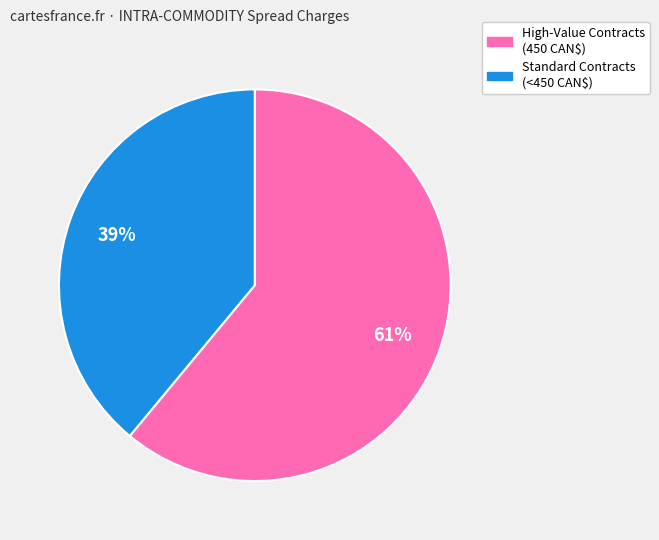

To the nearest percent, what is the difference between the largest and smallest slice percentages?

22%